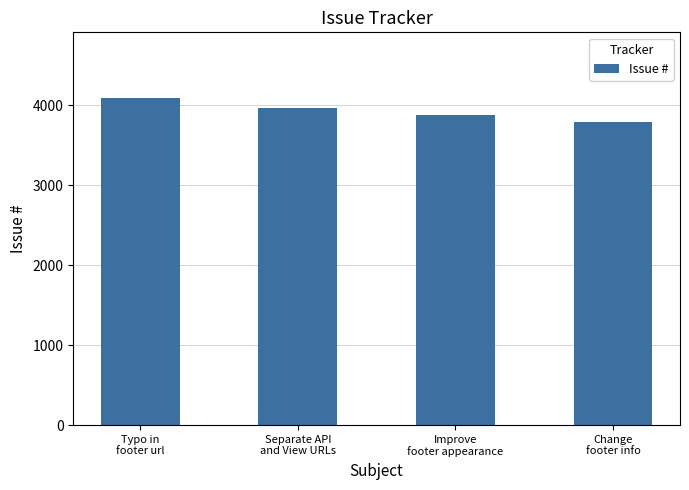

How many bars are there in total?

4